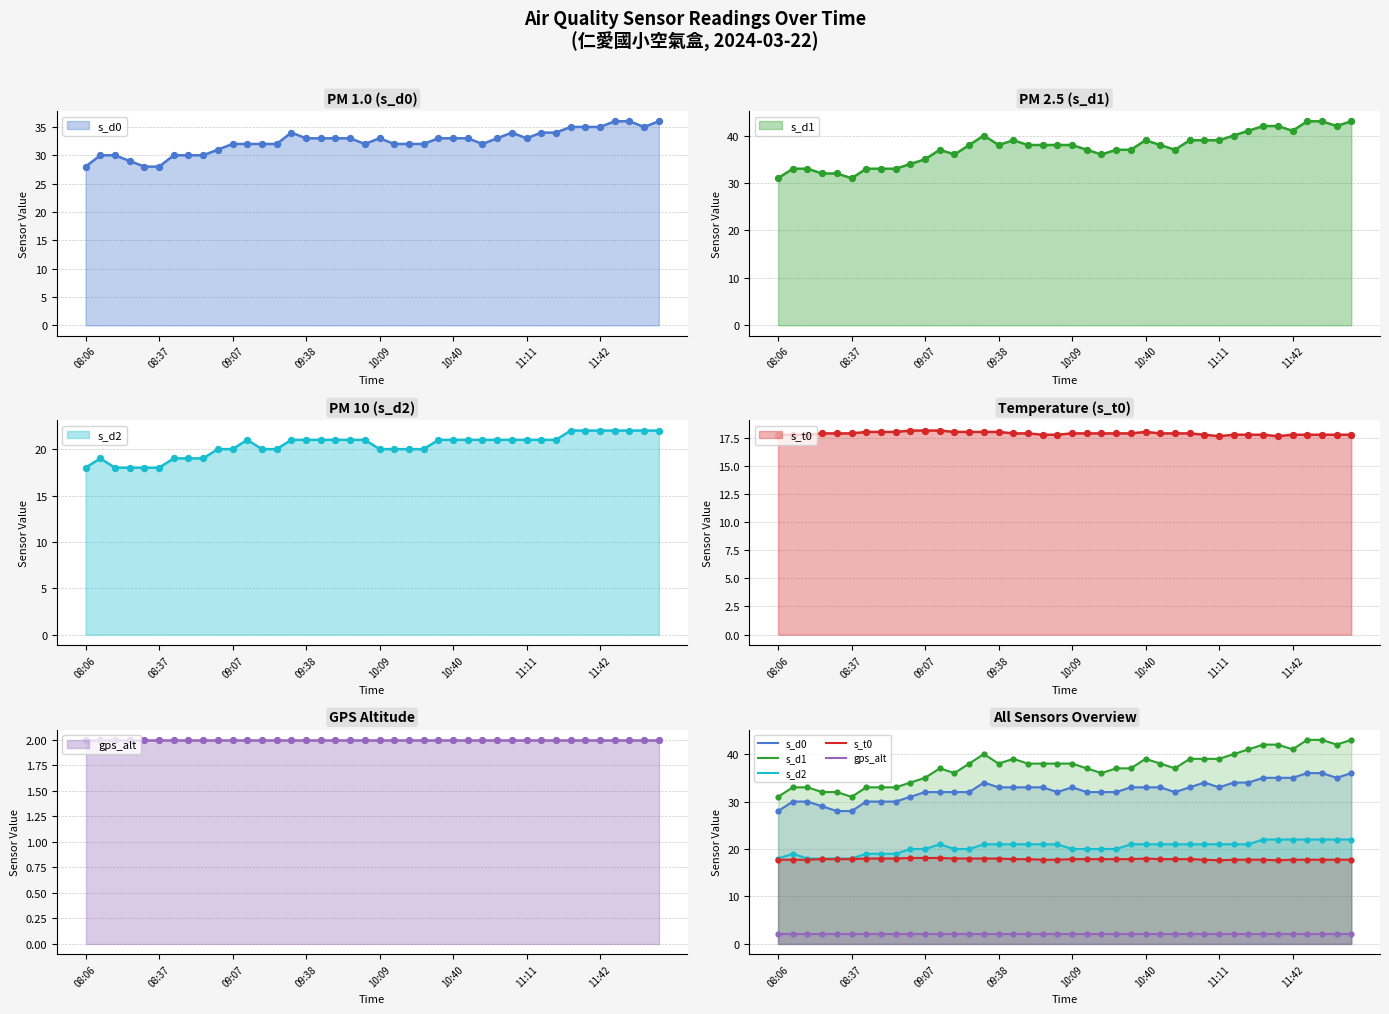

What is the total value across all series at 8?

102.0